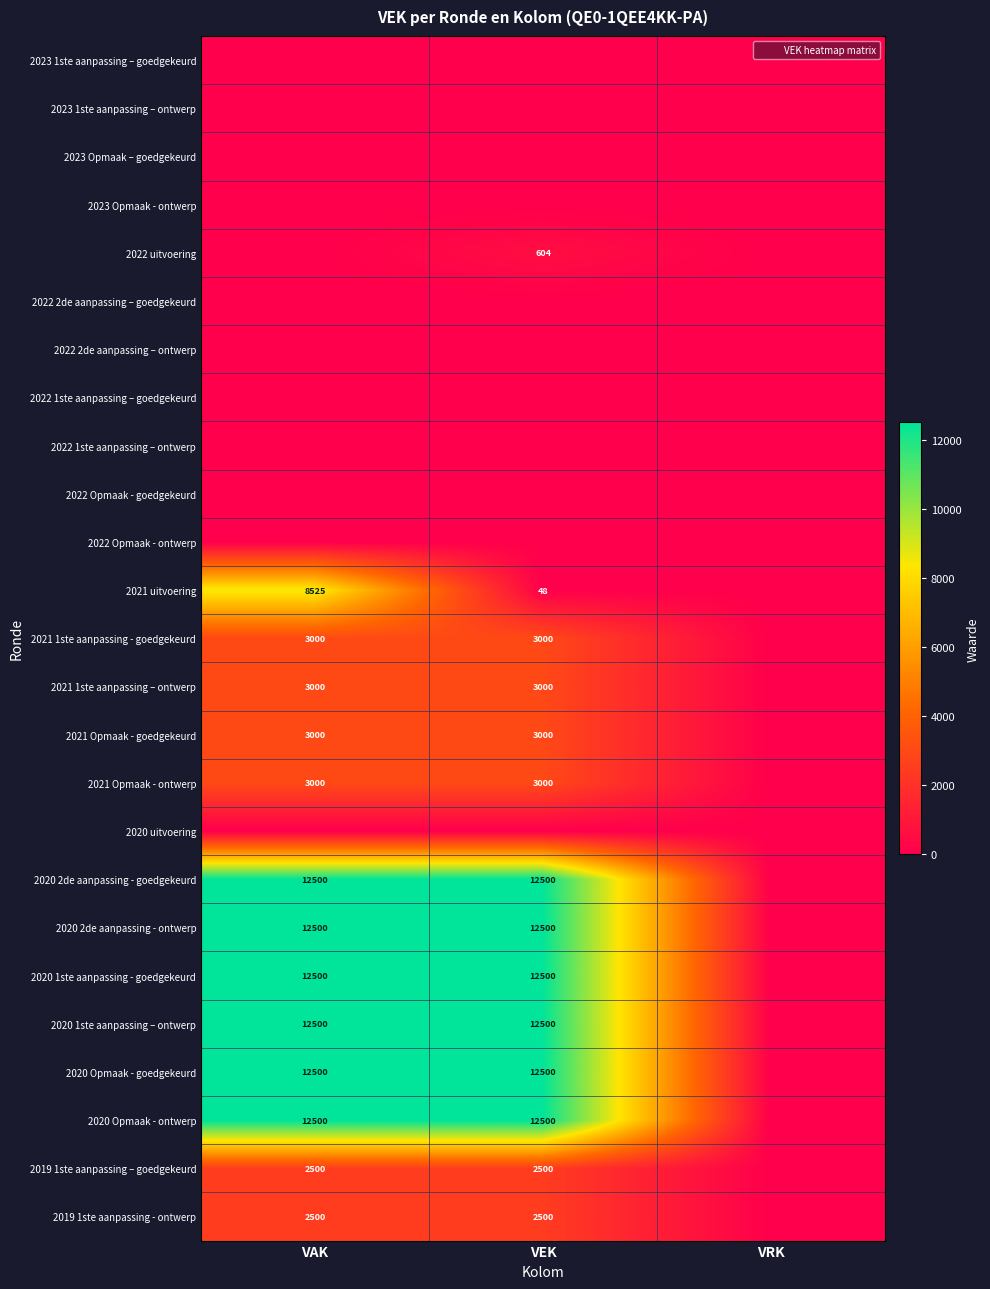

Which has a higher value, VAK or VRK?

VAK